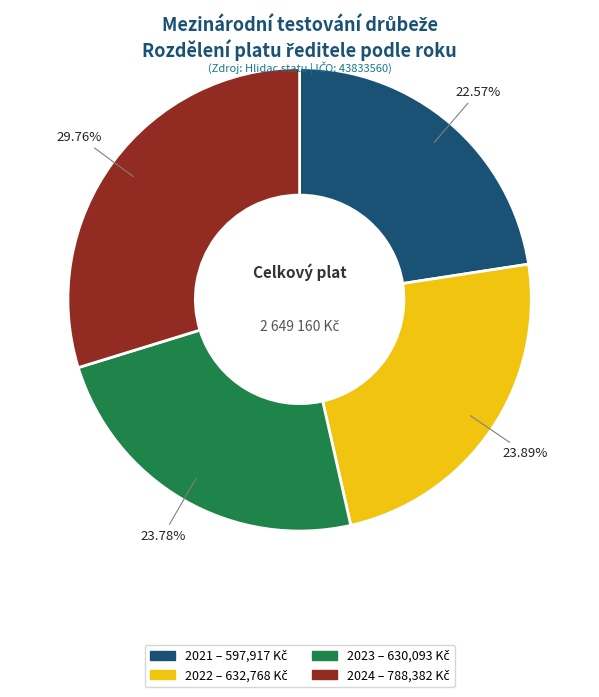

What portion of the pie excludes 2024?

70.2%